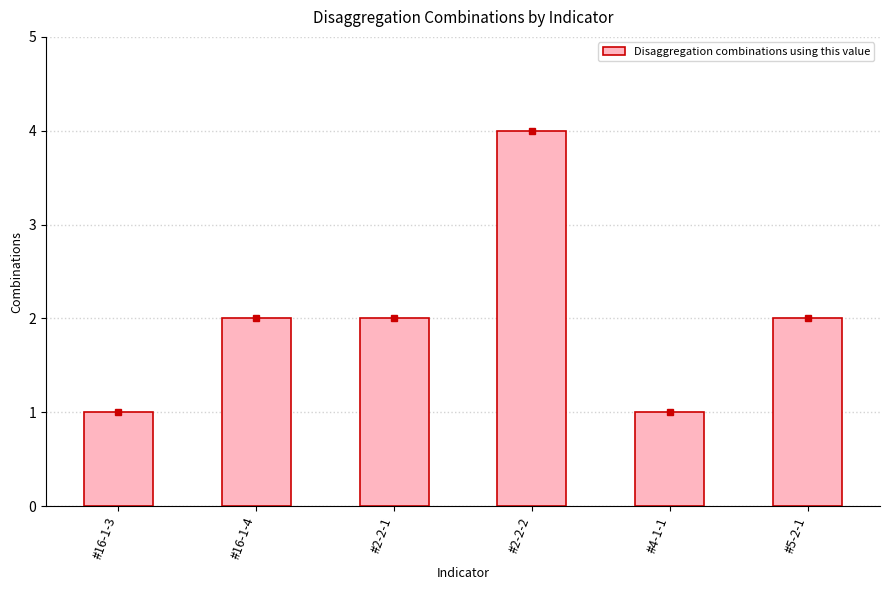

What position from the right is #5-2-1?

1